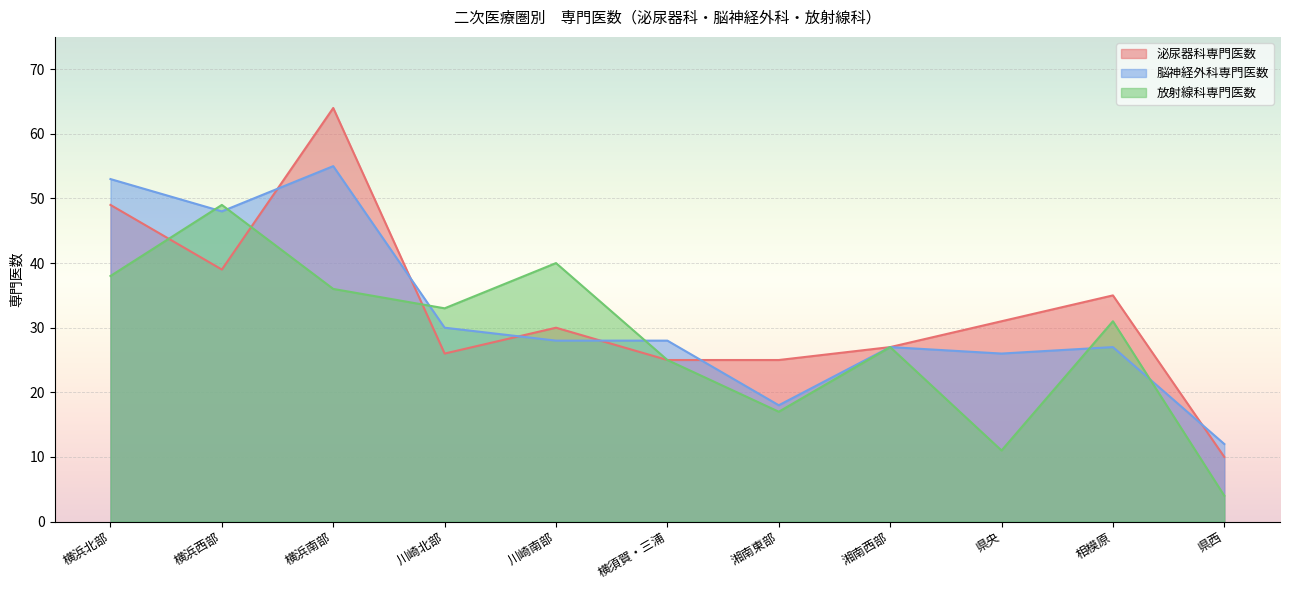

What is the sum of all 放射線科専門医数 values?

311